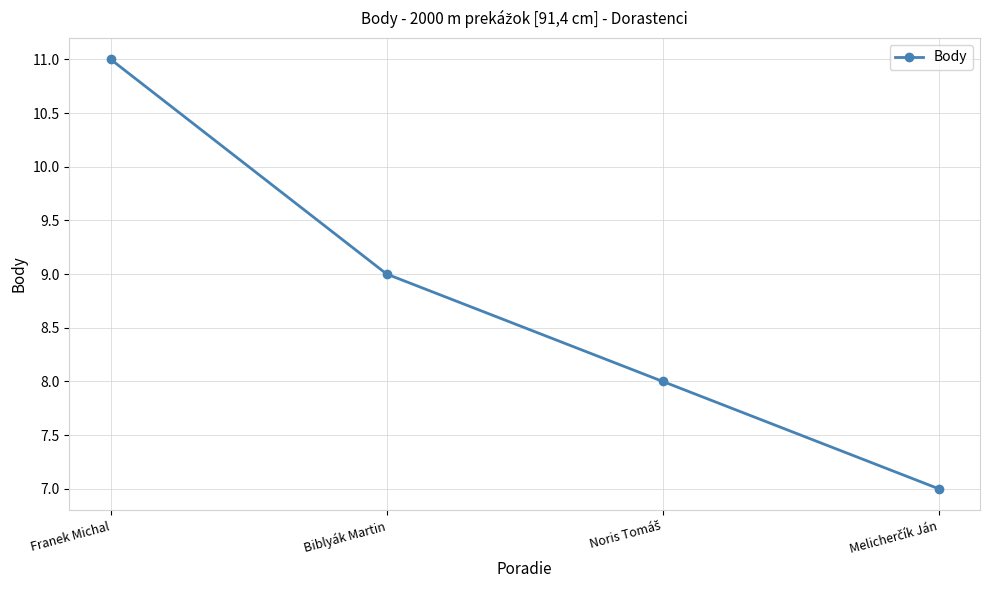

How many data points does each series have?

4